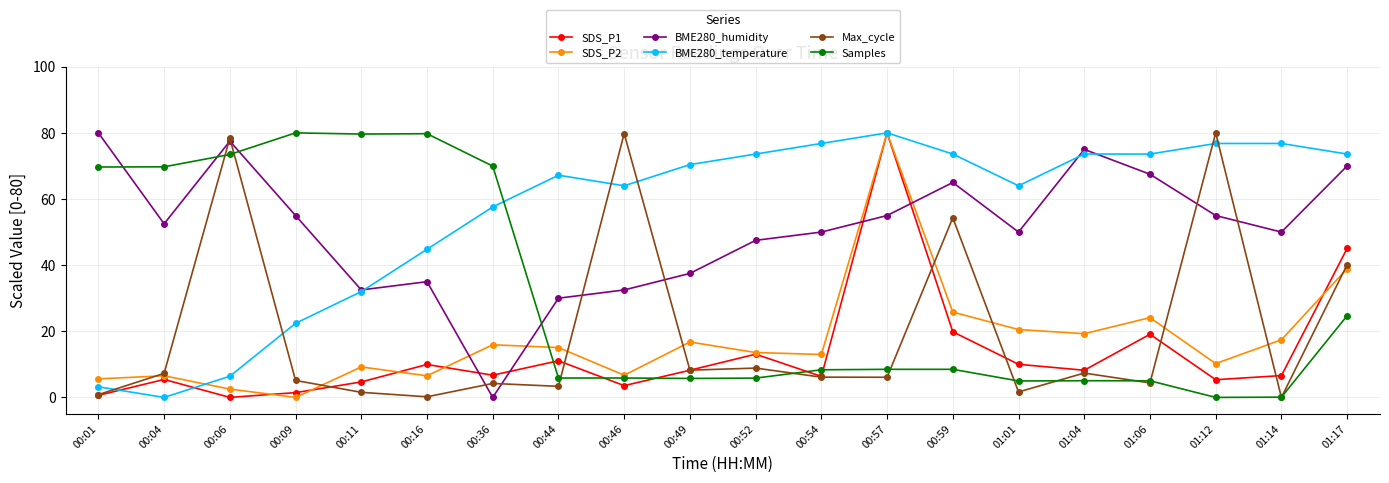

How many data points in BME280_humidity are above 52?

10